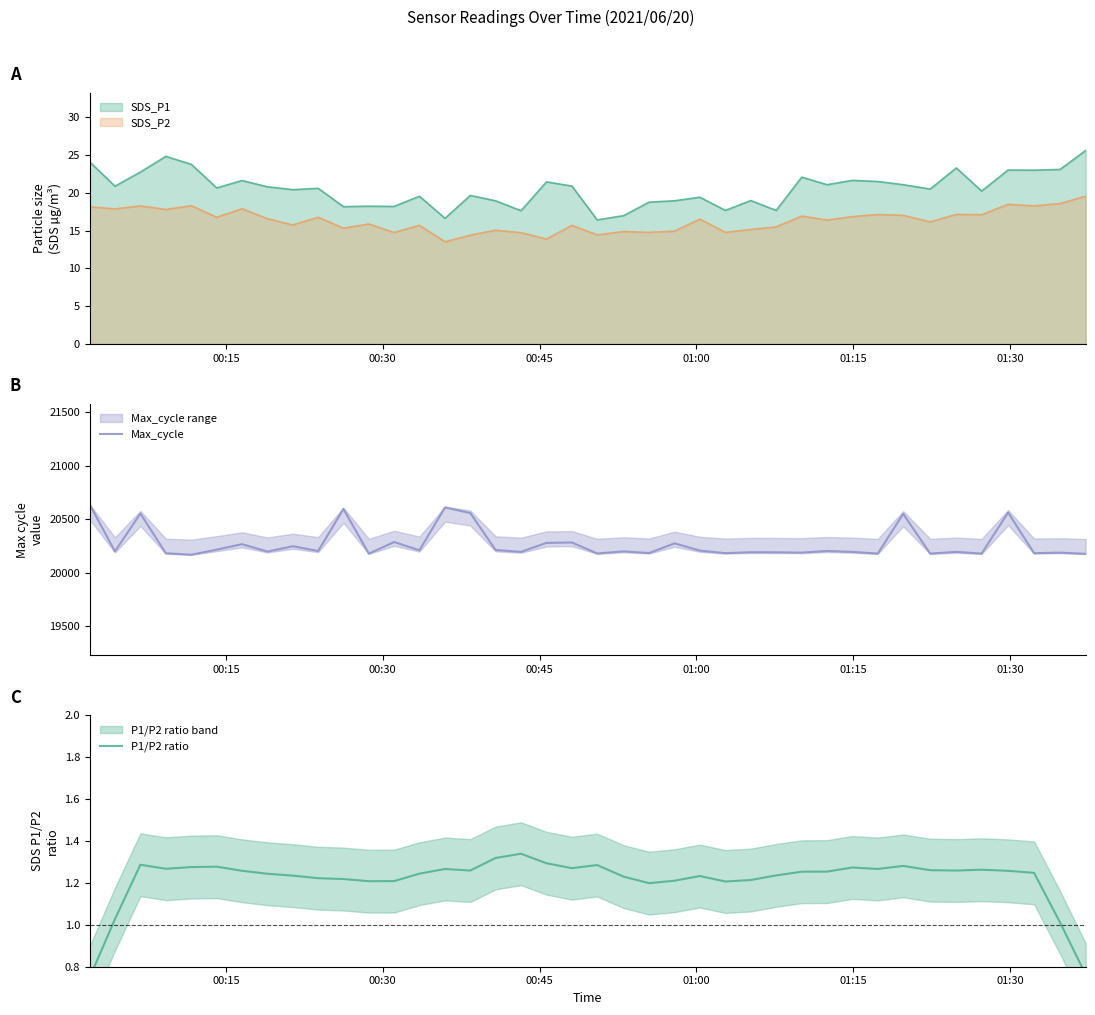

True or false: SDS_P1 and SDS_P2 cross at least once.

False